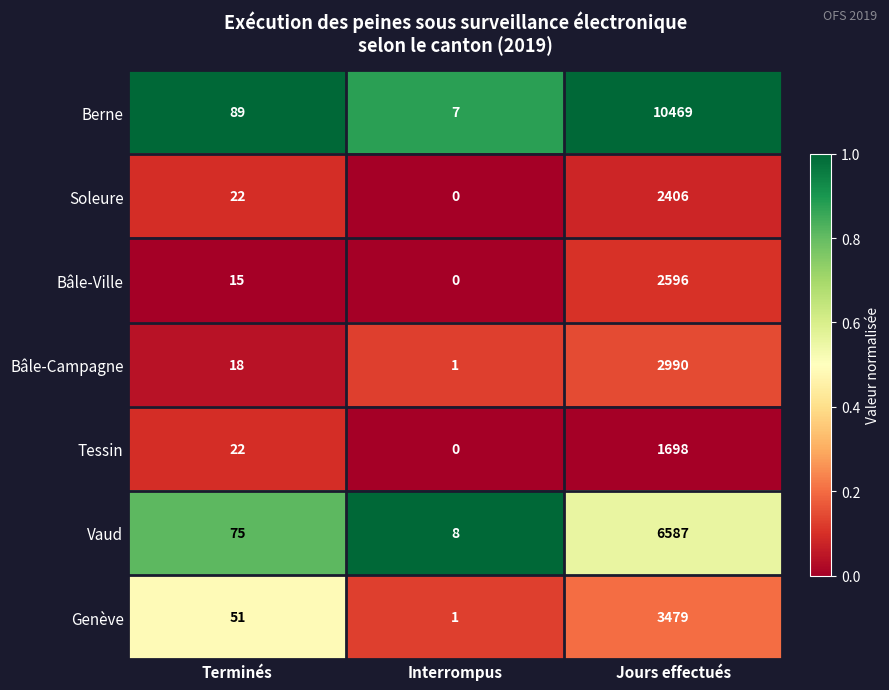

Rank the series by their maximum value, from lowest to highest.

Tessin, Soleure, Bâle-Ville, Bâle-Campagne, Genève, Vaud, Berne